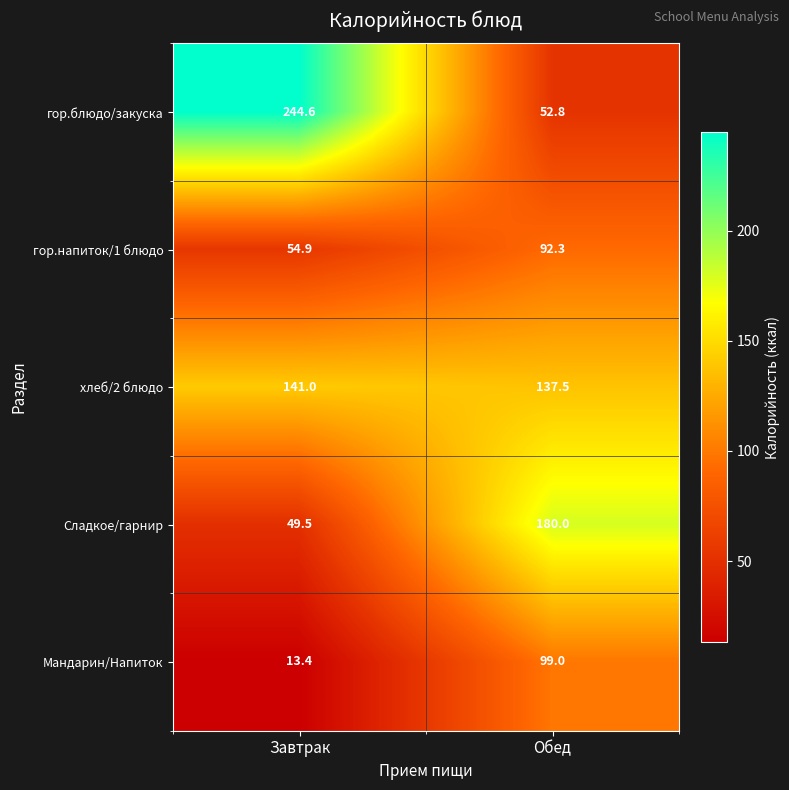

What is the total value across all series at Обед?

561.6